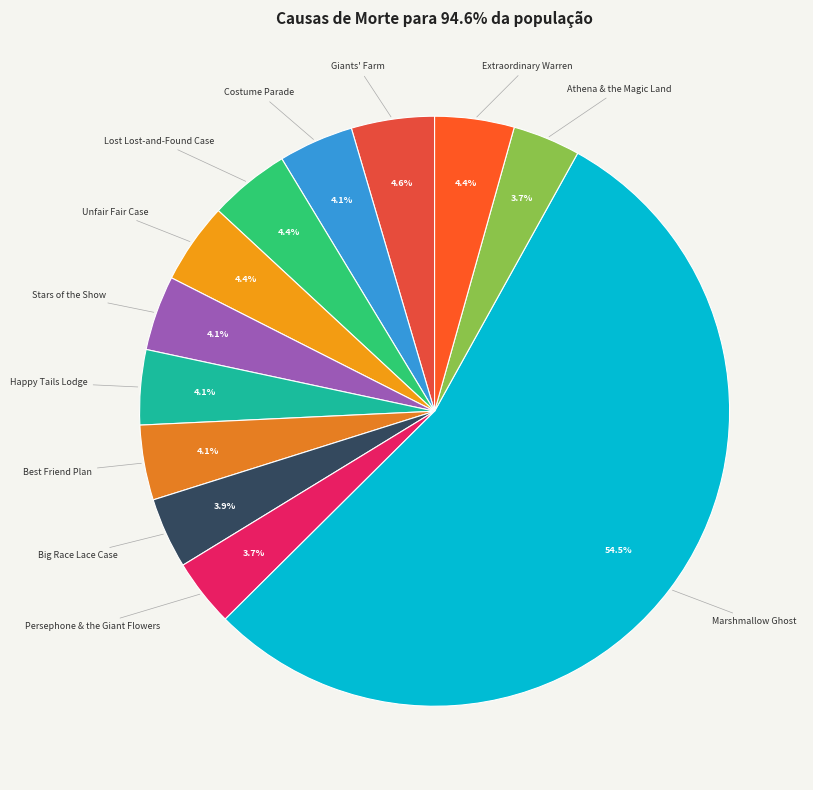

Which slice is the smallest?

Athena & the Magic Land